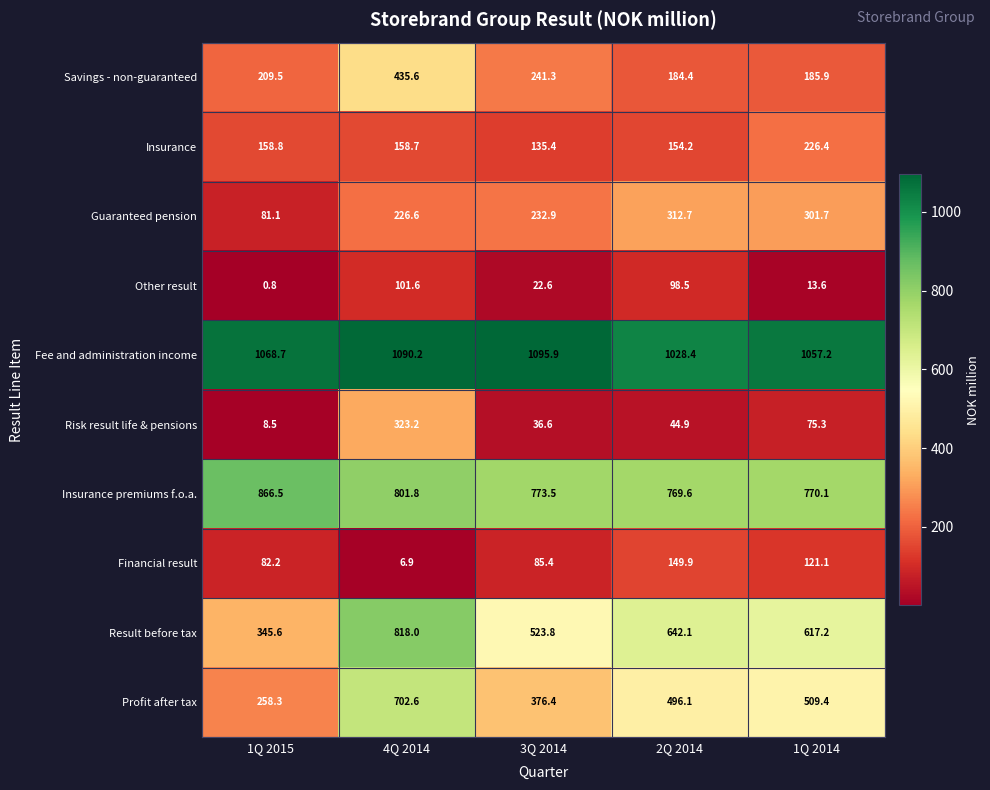

List the labels in order of Insurance value, smallest first.

3Q 2014, 2Q 2014, 4Q 2014, 1Q 2015, 1Q 2014